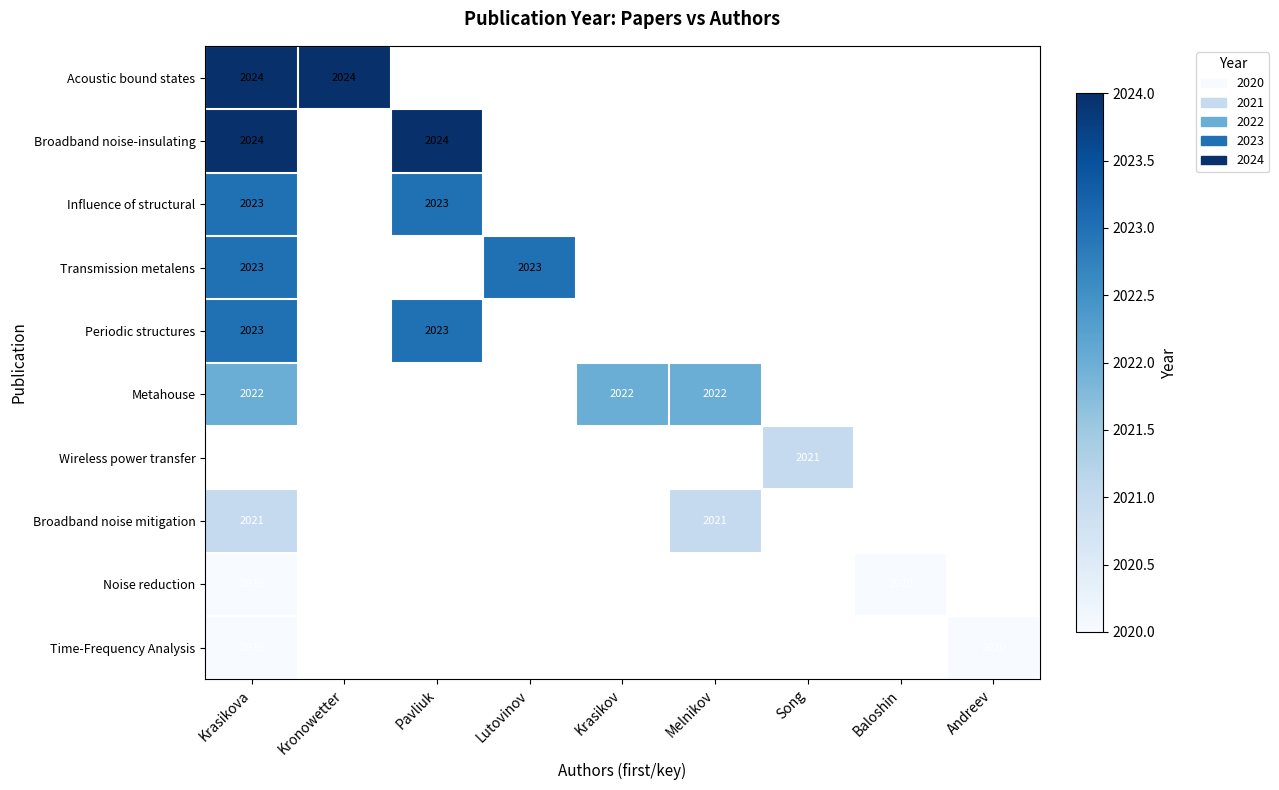

Is it true that Periodic structures equals 2023 at Krasikova?

True